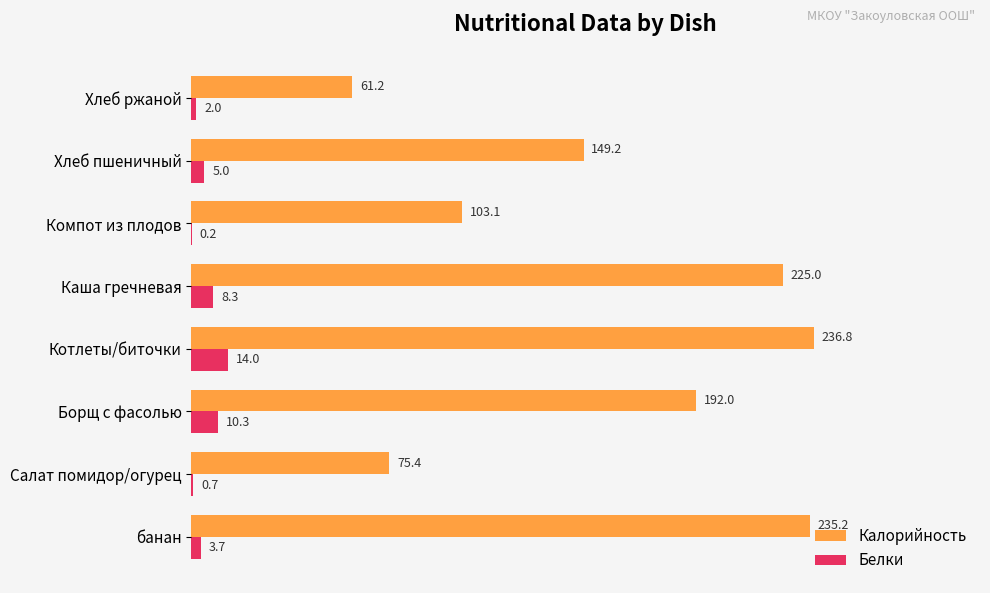

Where is Калорийность nearest to the value 149?

Хлеб пшеничный